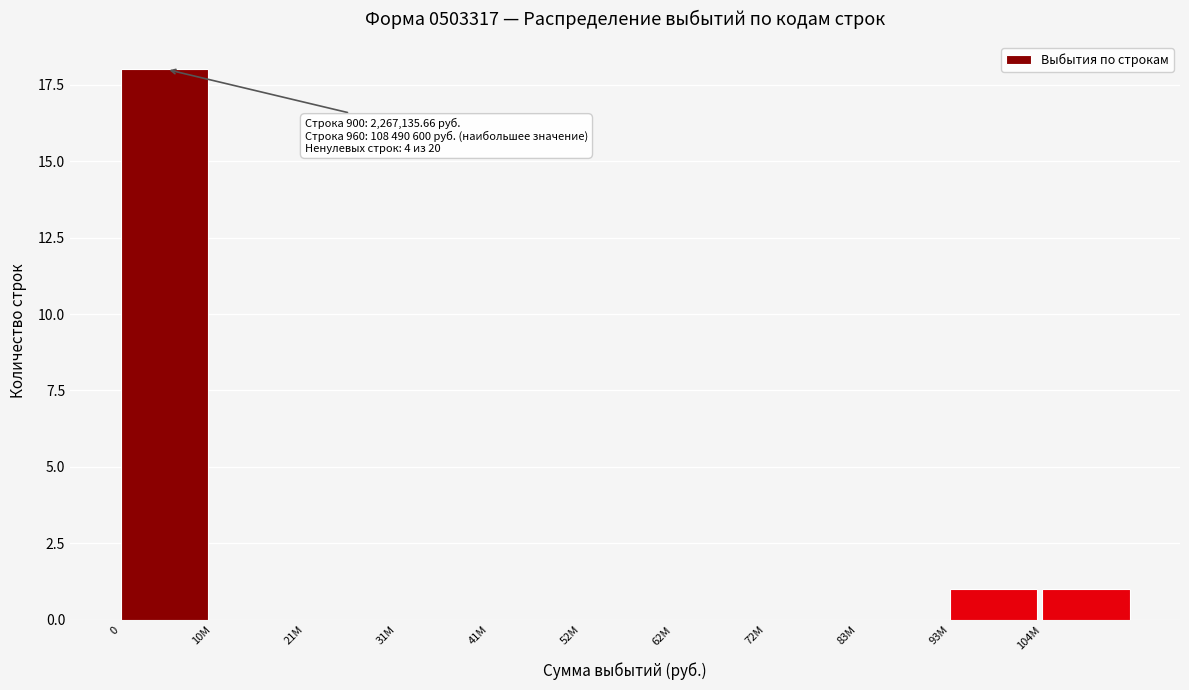

Reading left to right, extract all data points from this chart.

0=18	10M=0	21M=0	31M=0	41M=0	52M=0	62M=0	72M=0	83M=0	93M=1	104M=1